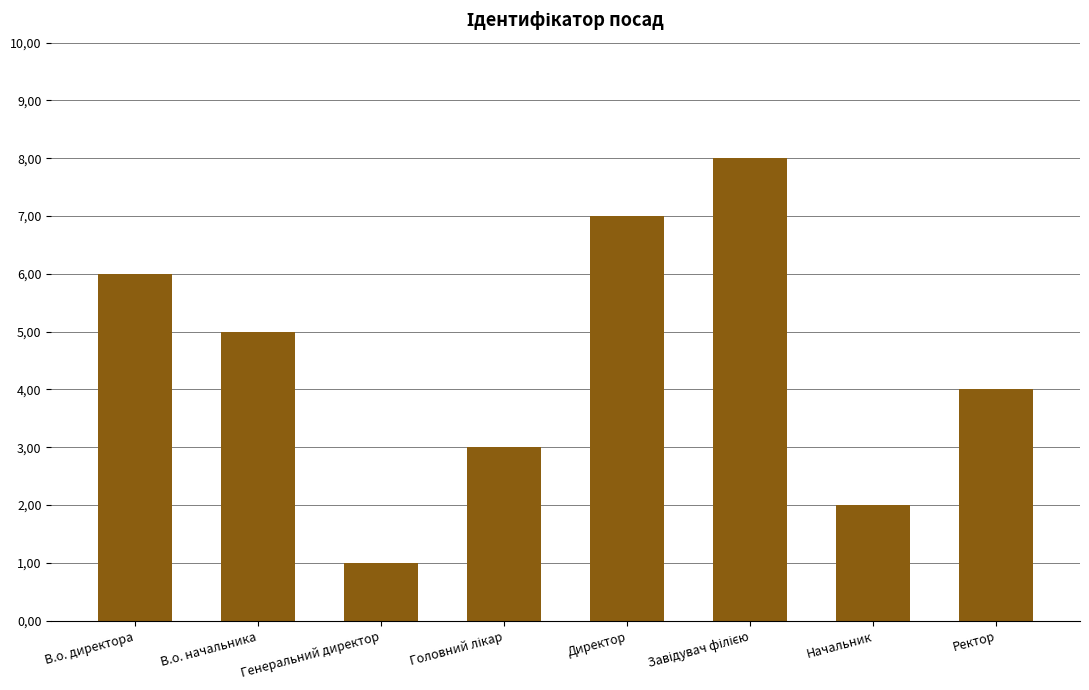

Between Директор and Завідувач філією, which is larger?

Завідувач філією